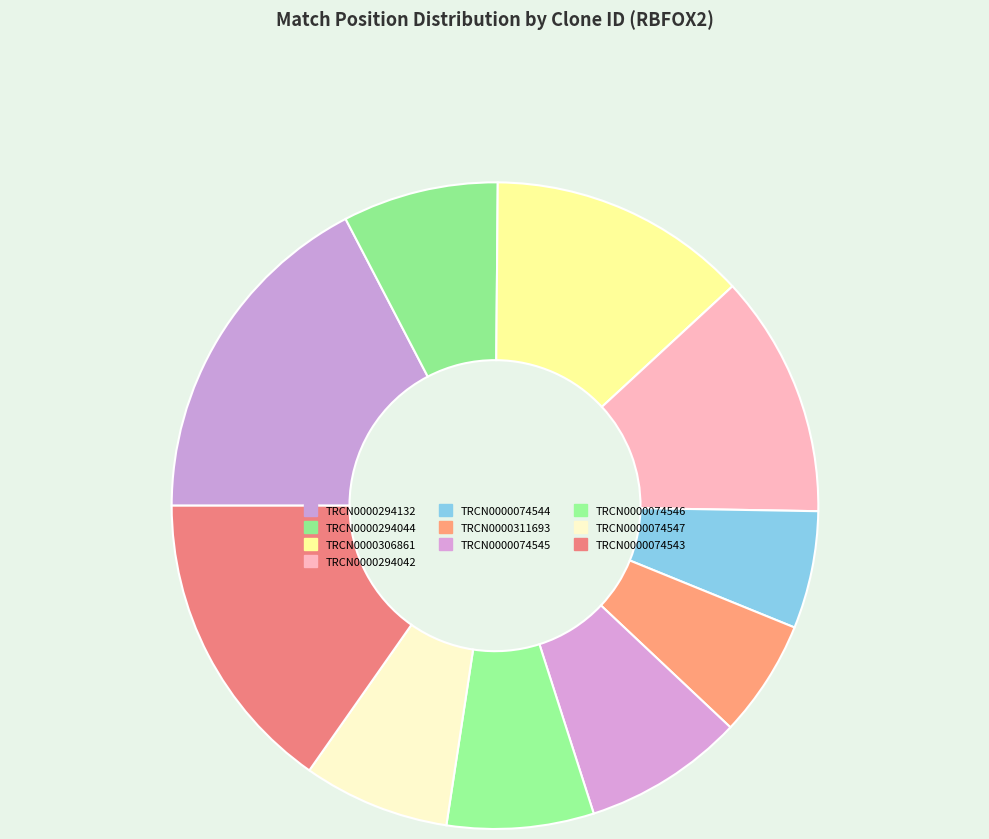

Combined, do TRCN0000074543 and TRCN0000074544 account for over 50%?

No